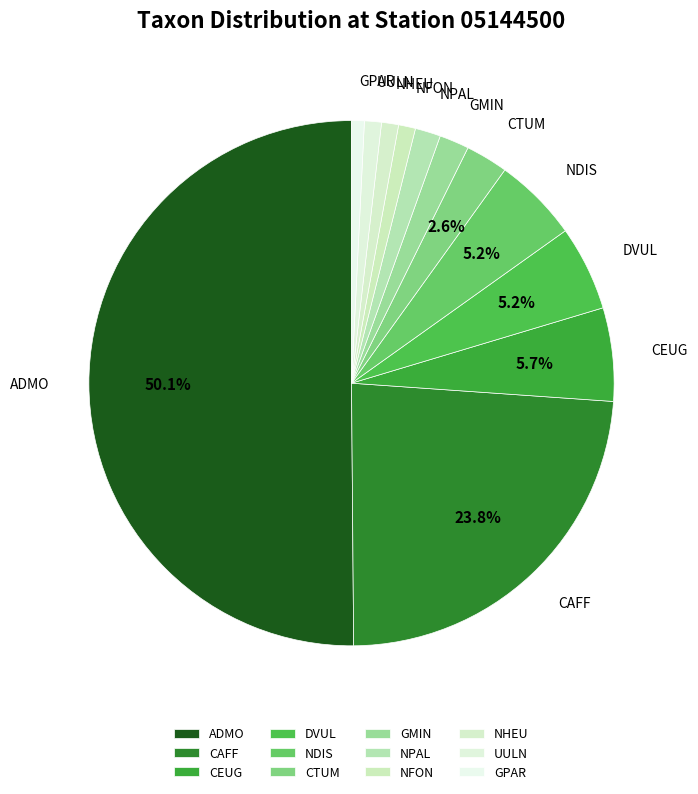

Between NPAL and DVUL, which is larger?

DVUL